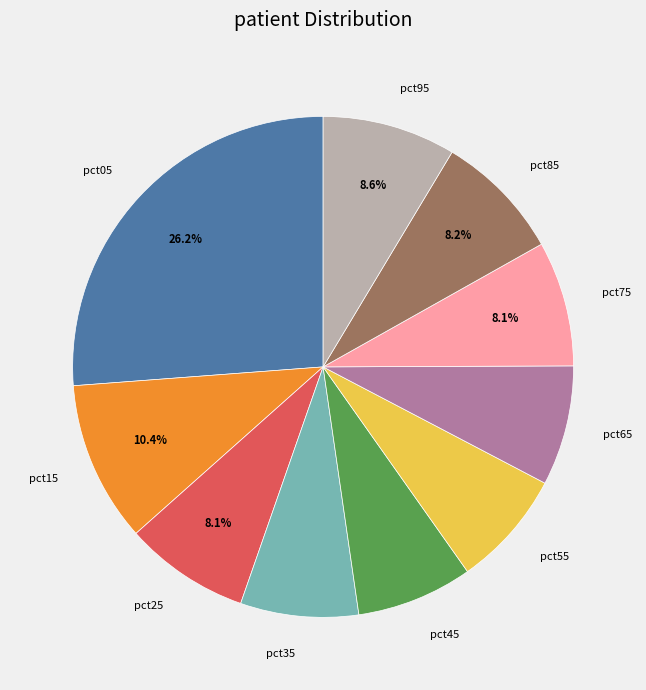

Which slice is the largest?

pct05